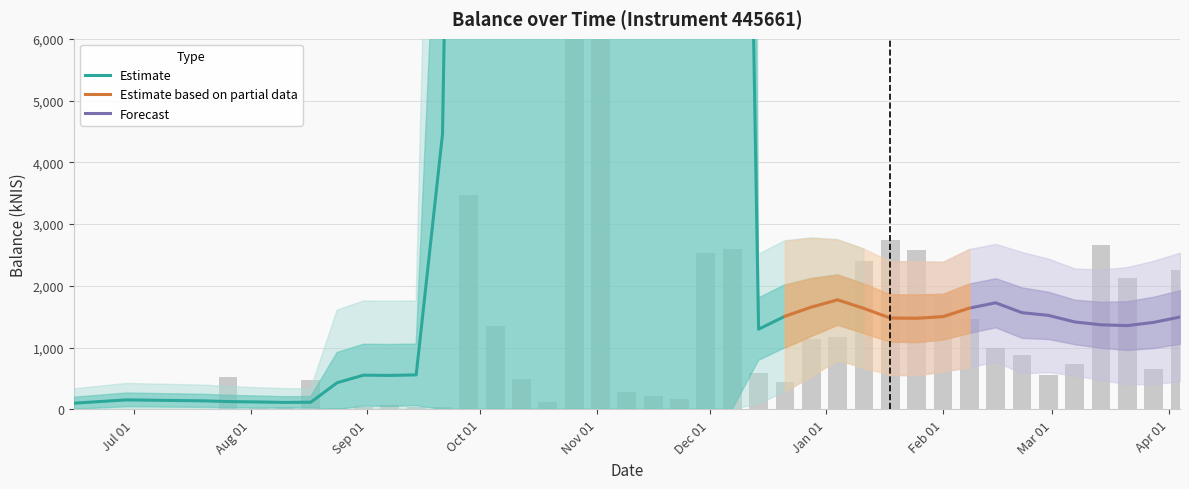

List the labels in order of value, smallest first.

2023-06-15, 2023-06-29, 2023-07-20, 2023-08-03, 2023-08-24, 2023-08-10, 2023-08-31, 2023-09-14, 2023-09-21, 2023-09-07, 2023-10-19, 2023-11-23, 2023-11-16, 2023-11-09, 2023-12-21, 2023-08-17, 2023-10-12, 2023-07-26, 2024-02-29, 2023-12-14, 2024-03-28, 2024-03-07, 2024-02-22, 2024-02-15, 2023-12-28, 2024-01-04, 2023-10-05, 2024-02-08, 2024-02-01, 2024-03-21, 2024-04-04, 2024-01-11, 2023-11-30, 2024-01-25, 2023-12-07, 2024-03-14, 2024-01-18, 2023-09-28, 2023-10-26, 2023-11-02